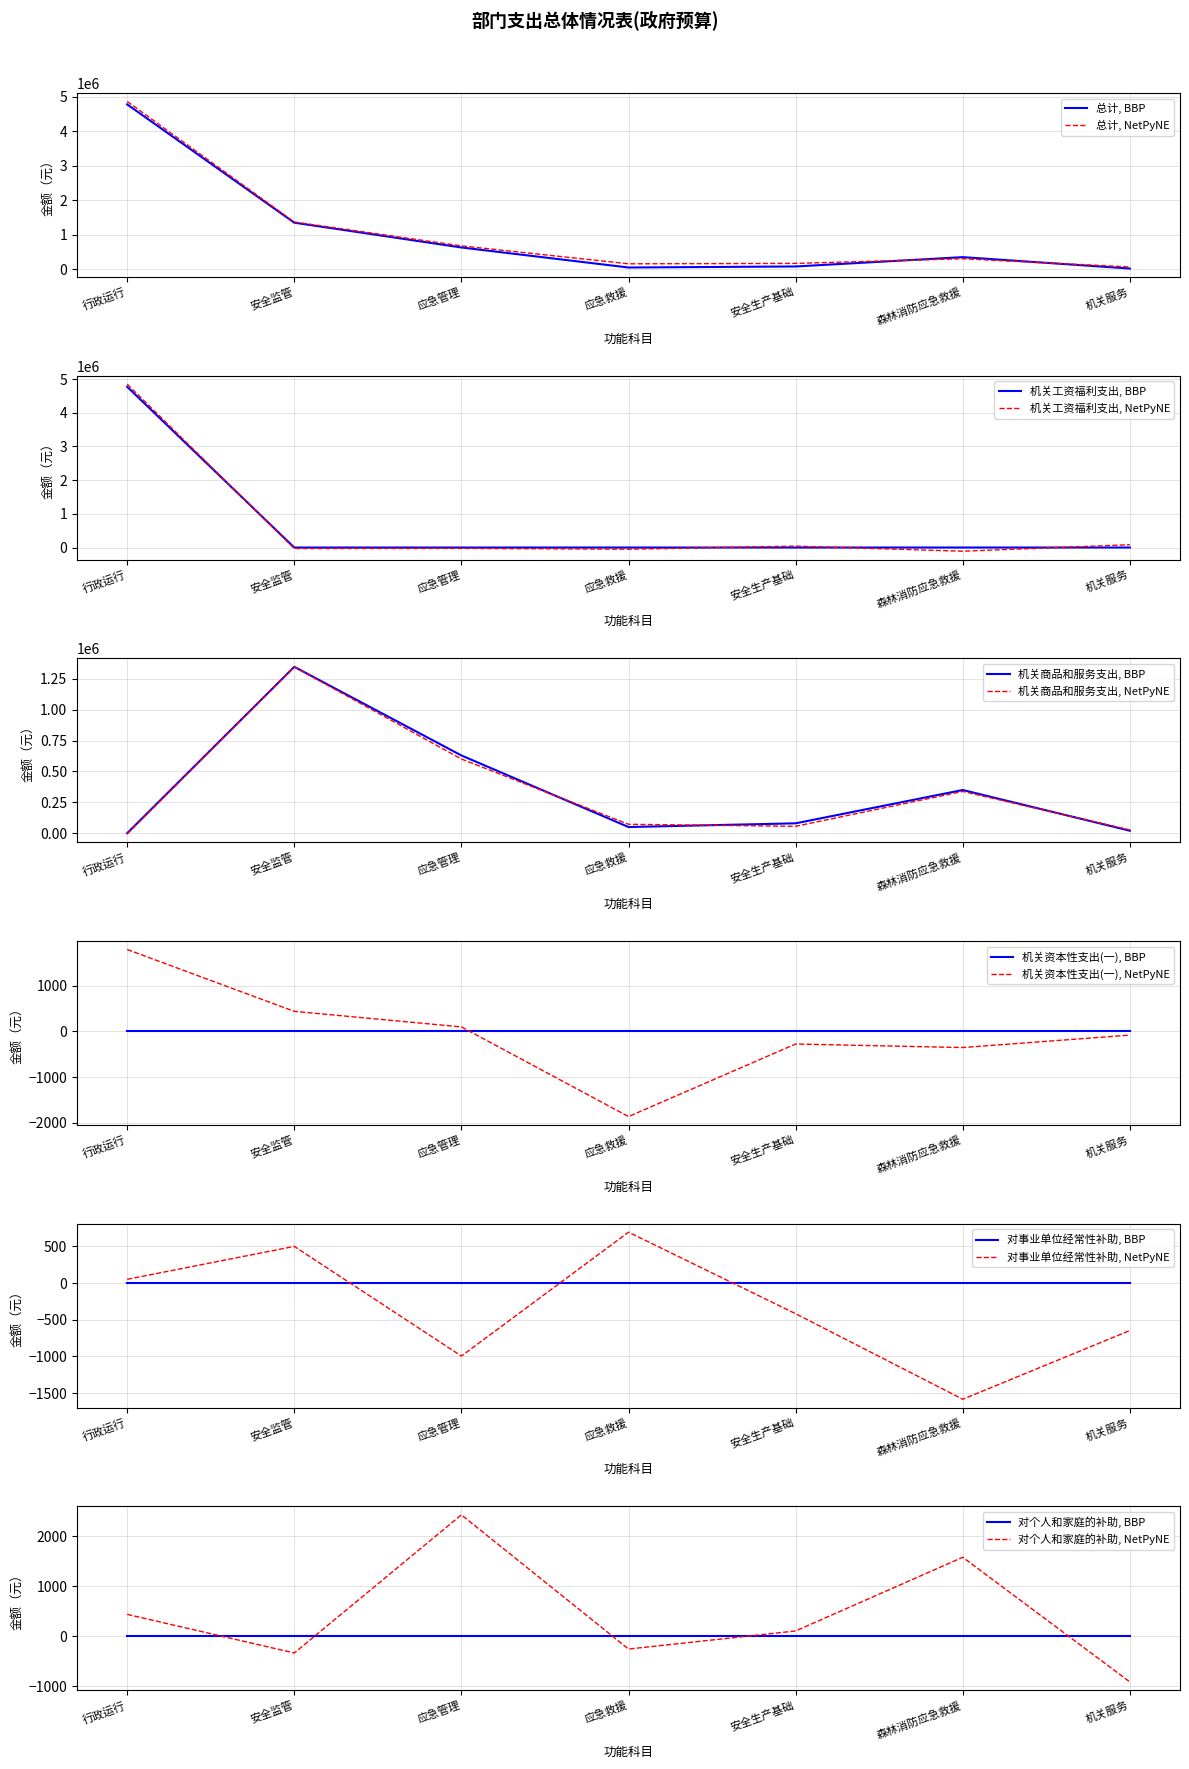

Is the value of 机关商品和服务支出 at 行政运行 greater than the value of 机关工资福利支出 at 安全生产基础?

No